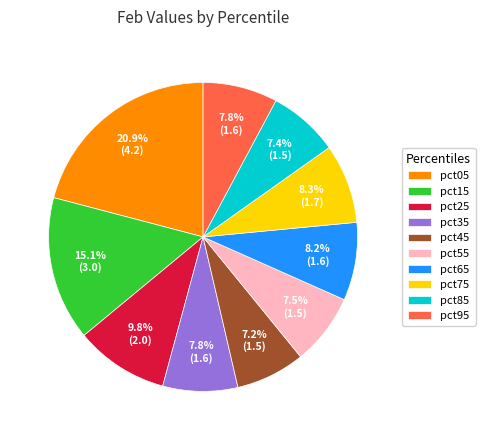

How many slices are in this pie chart?

10